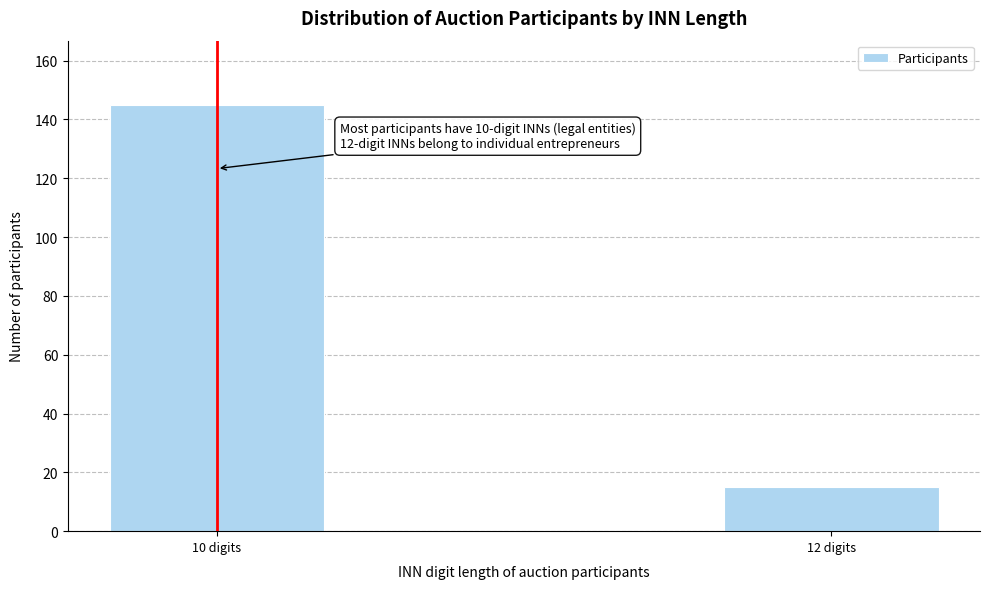

Reading left to right, what are all the values shown in this chart?

10 digits=145	12 digits=15